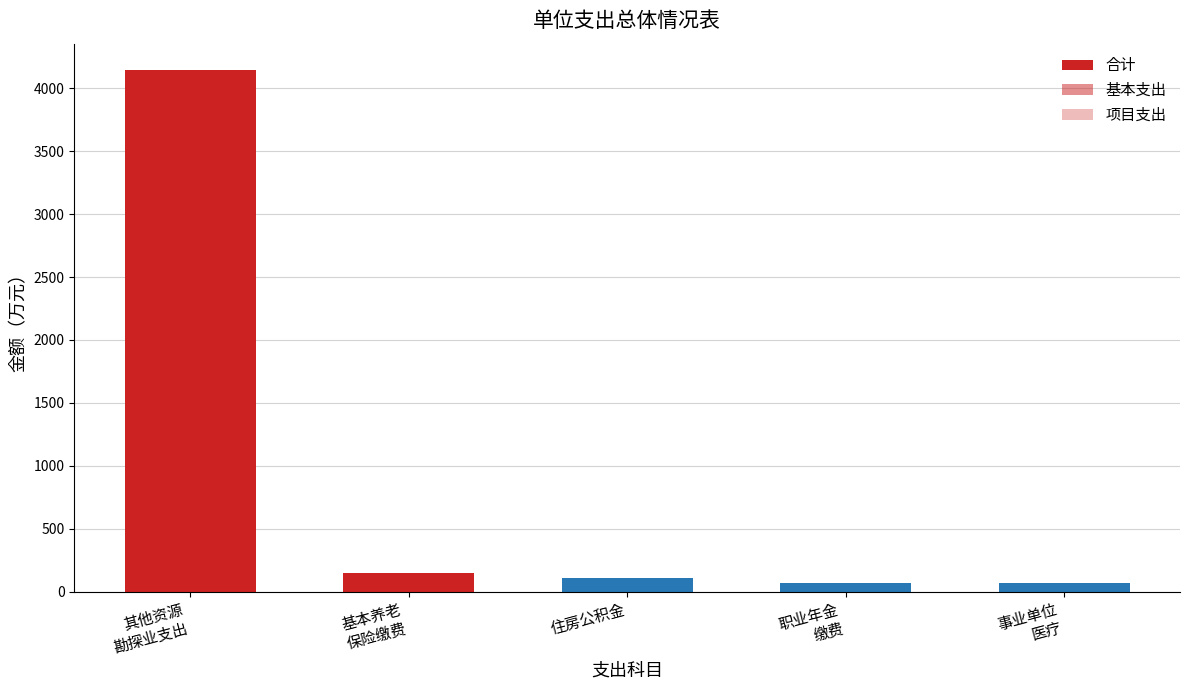

Reading left to right, transcribe all the data shown in this chart.

合计: 机关事业单位基本养老保险缴费支出=144.6	机关事业单位职业年金缴费支出=72.3	事业单位医疗=66.9	其他资源勘探业支出=4147.0	住房公积金=108.5
基本支出: 机关事业单位基本养老保险缴费支出=144.6	机关事业单位职业年金缴费支出=72.3	事业单位医疗=66.9	其他资源勘探业支出=1702.8	住房公积金=108.5
项目支出: 机关事业单位基本养老保险缴费支出=0.0	机关事业单位职业年金缴费支出=0.0	事业单位医疗=0.0	其他资源勘探业支出=2444.2	住房公积金=0.0